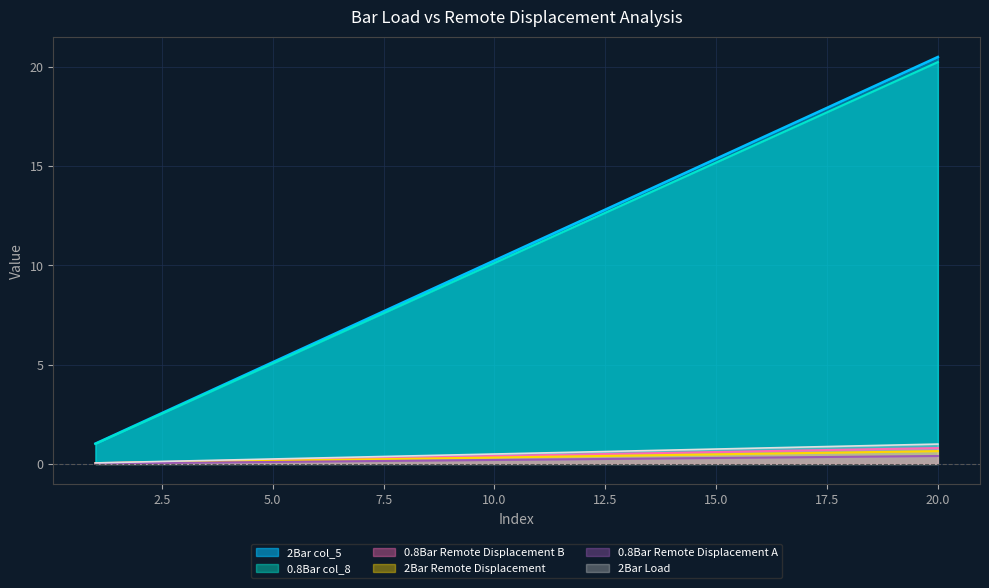

Rank the categories by 0.8Bar Remote Displacement B value from lowest to highest.

1, 2, 3, 4, 5, 6, 7, 8, 9, 10, 11, 12, 13, 14, 15, 16, 17, 18, 19, 20